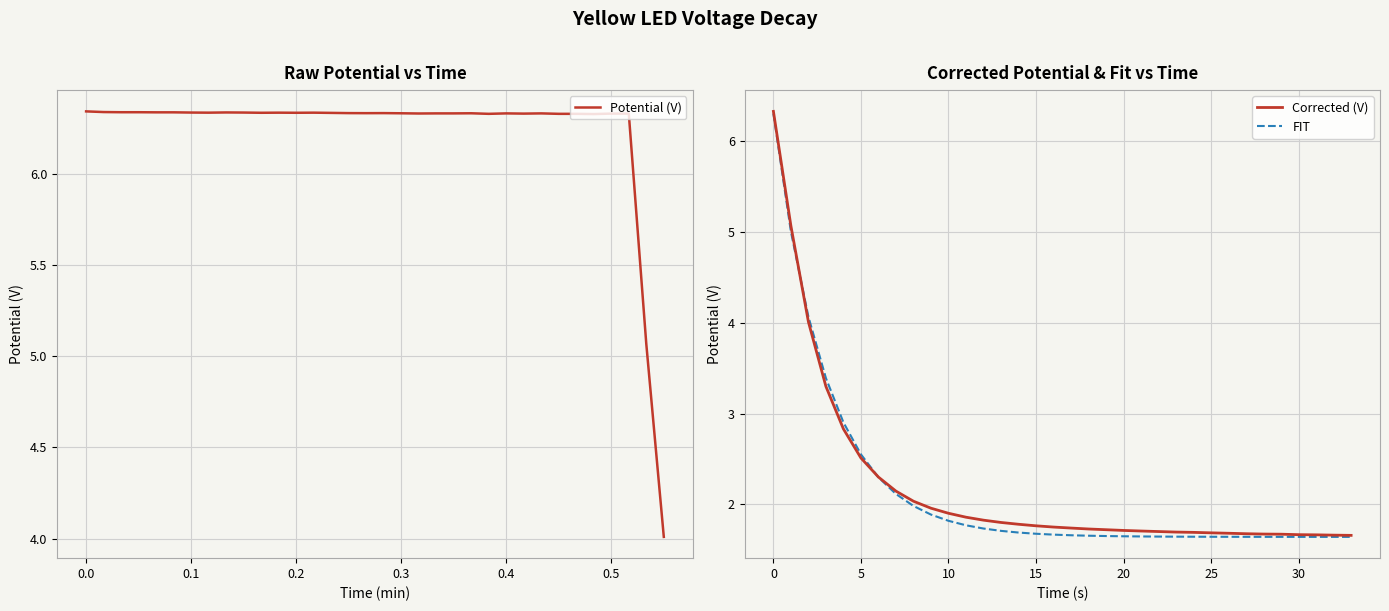

Count the number of data series in this chart.

3